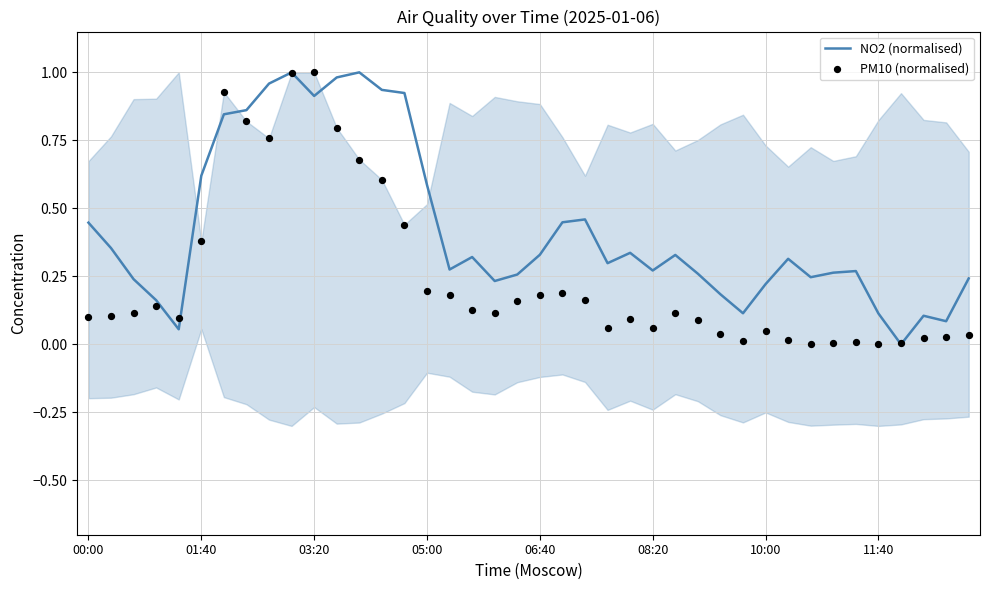

Is the value of NO2 (normalised) at 9 greater than the value of PM10 (normalised) at 24?

Yes